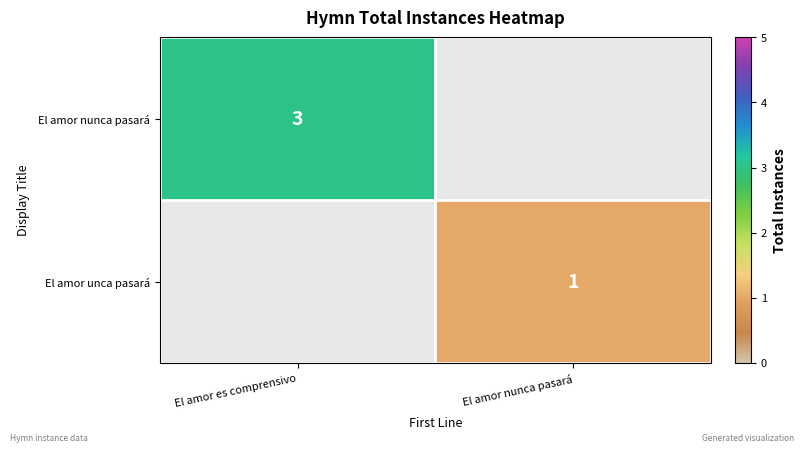

Which category has the lowest value in the El amor unca pasará series?

El amor es comprensivo